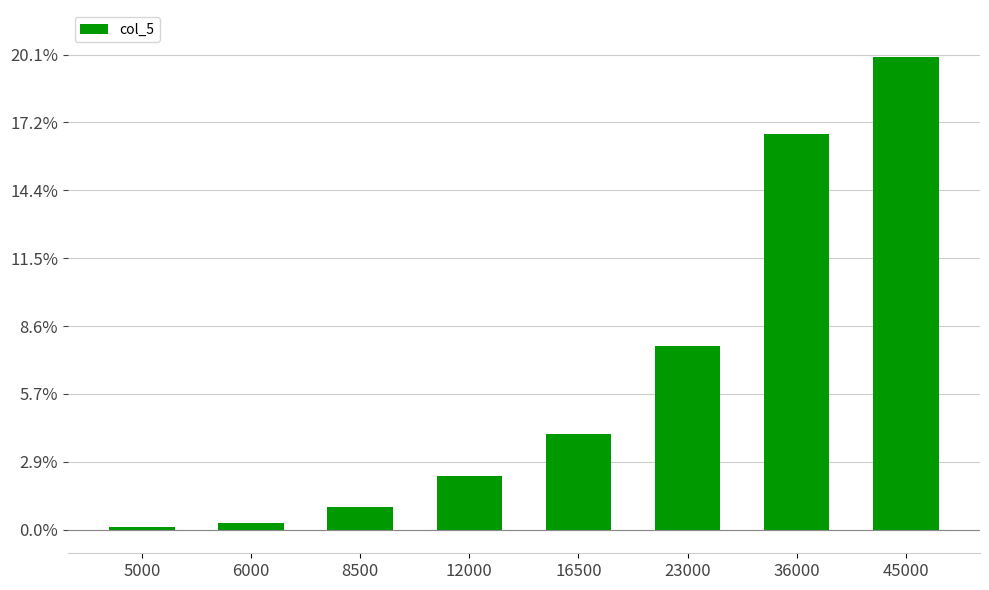

Is it true that the value at 12000 is 283232?

False